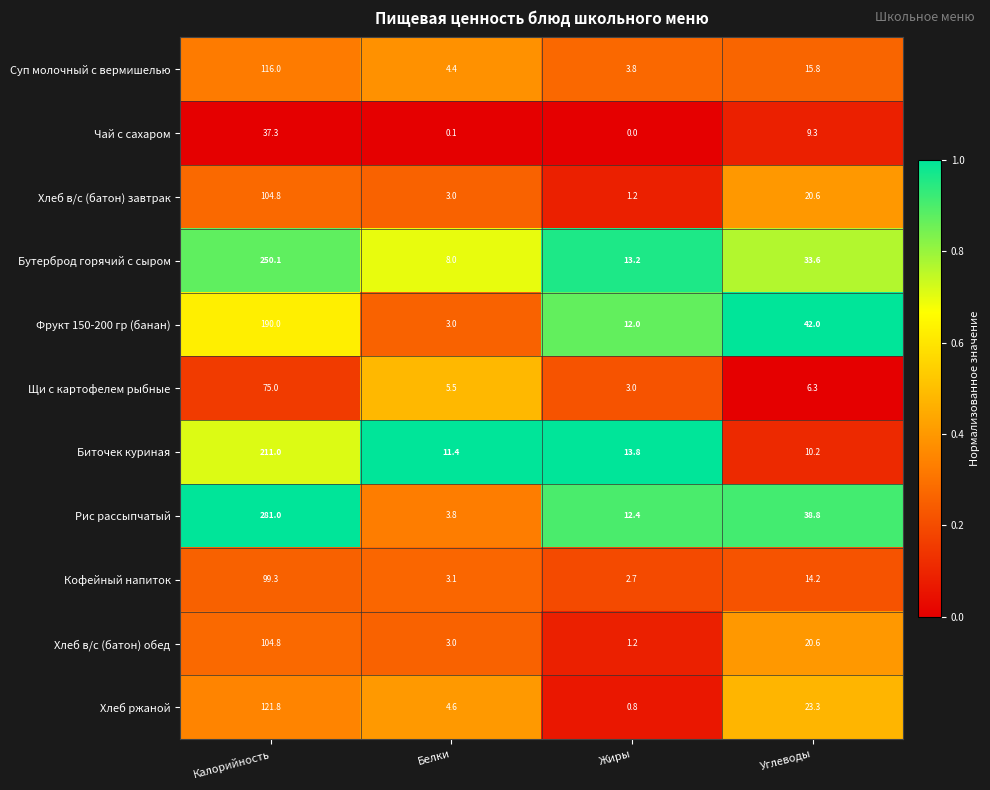

Where is Кофейный напиток nearest to the value 51?

Углеводы